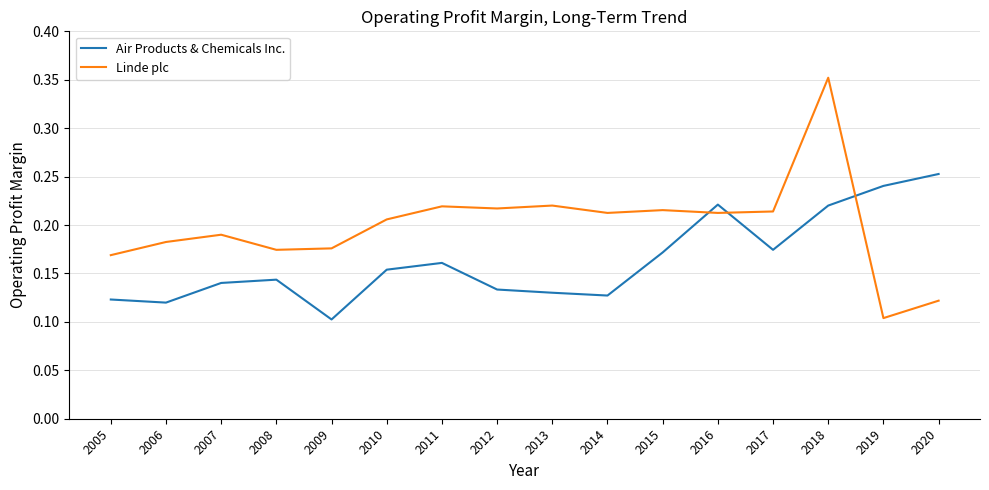

Is it true that Air Products & Chemicals Inc. equals 0.2 at 2008?

False